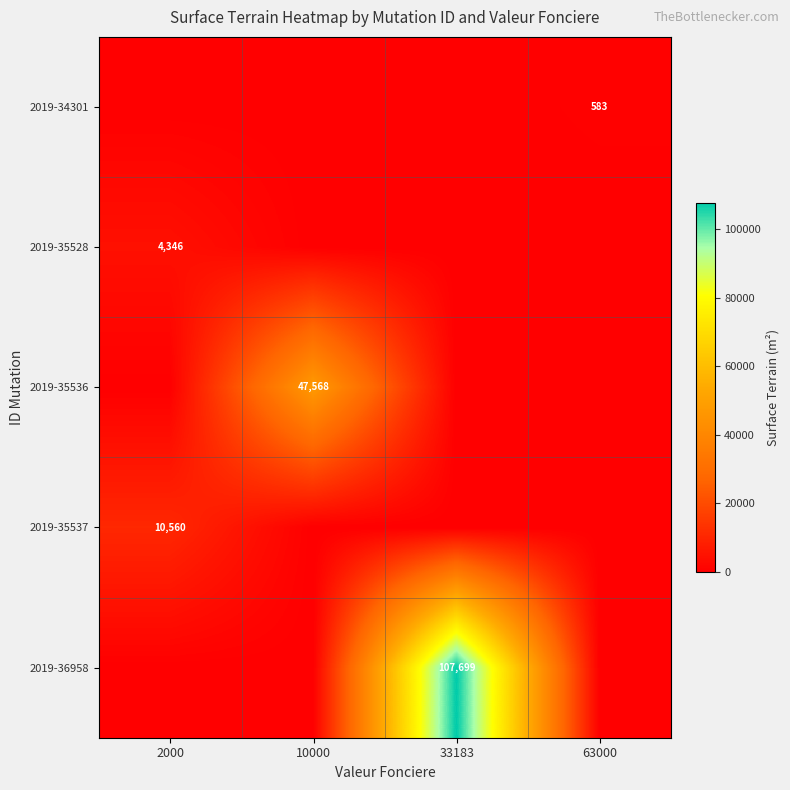

True or false: 2019-36958 has a value of 107699 at 33183.

True